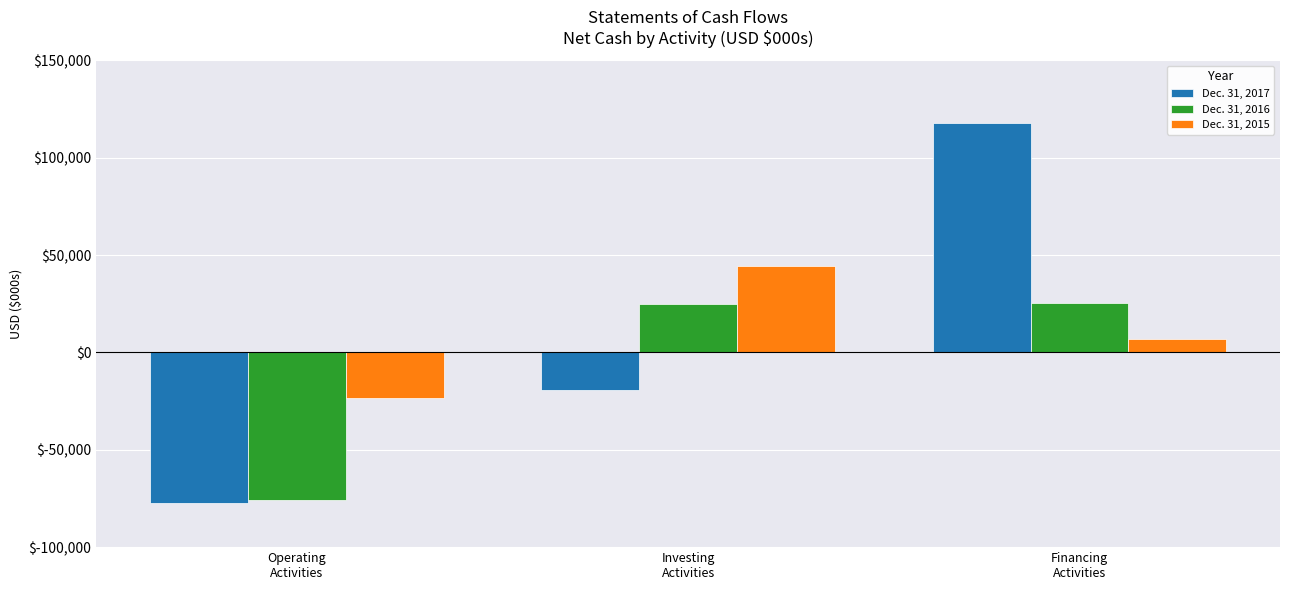

At how many categories does at least one series exceed 63314?

1